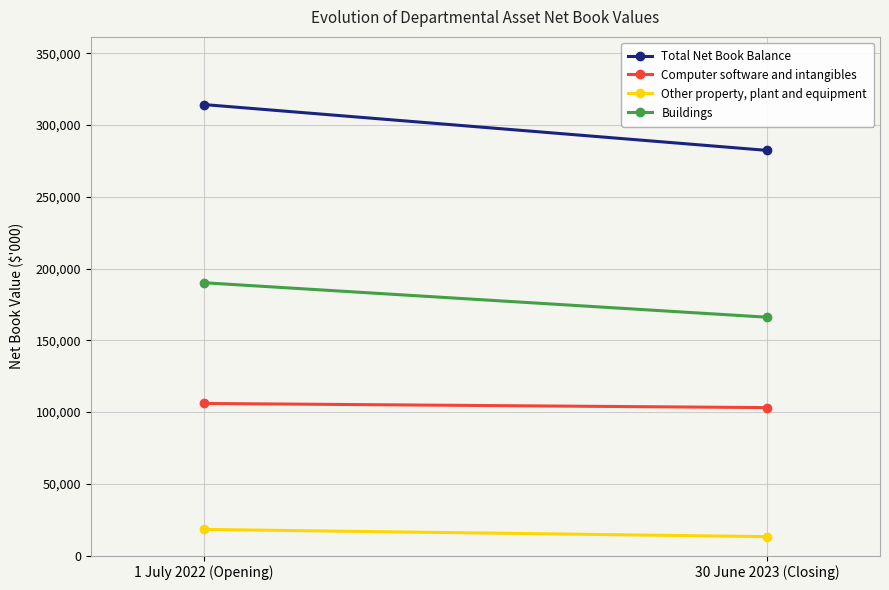

What is the maximum value shown in the chart?

314289